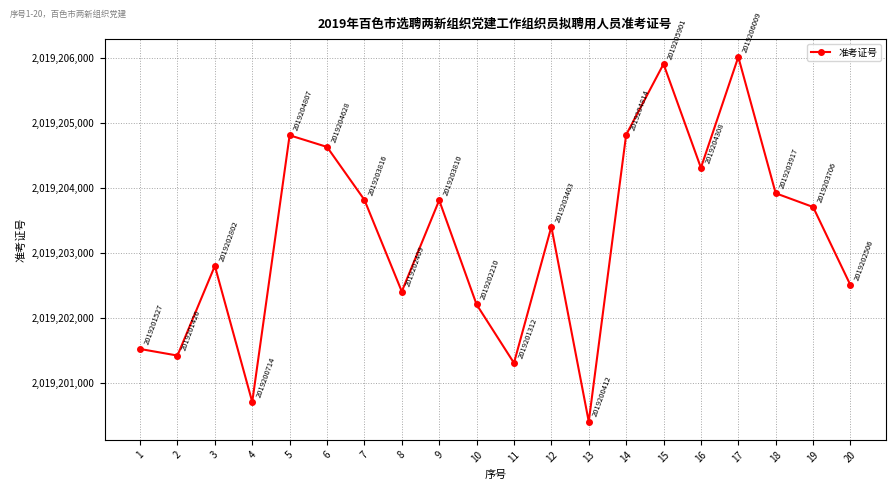

True or false: the data has more than 0 interior local peaks.

True